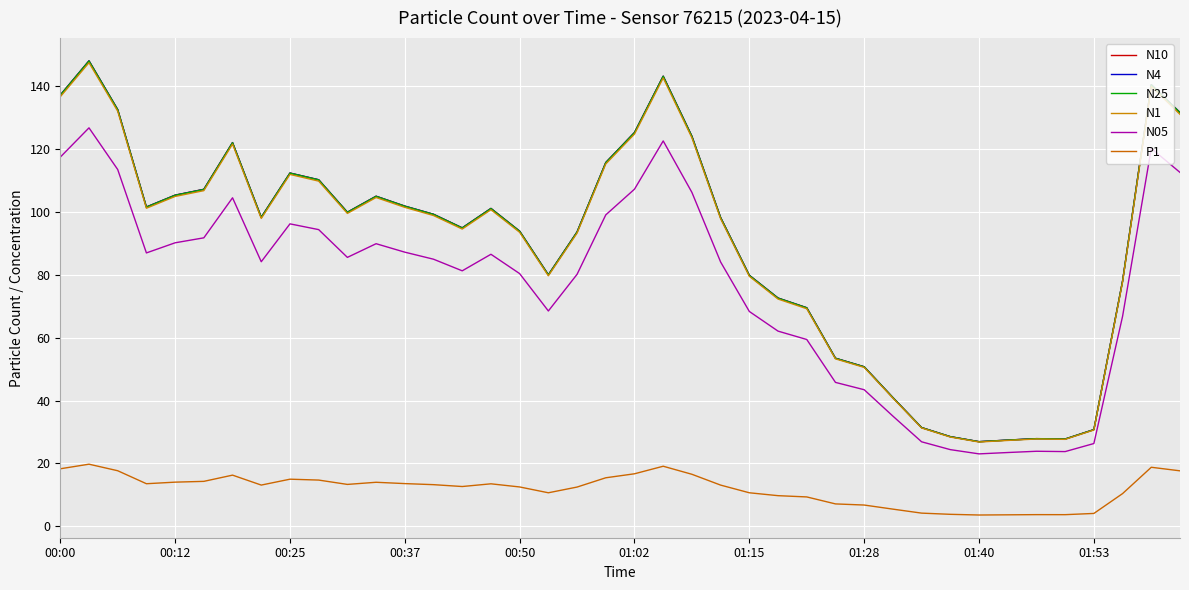

What is the sum of all N1 values?

3553.7